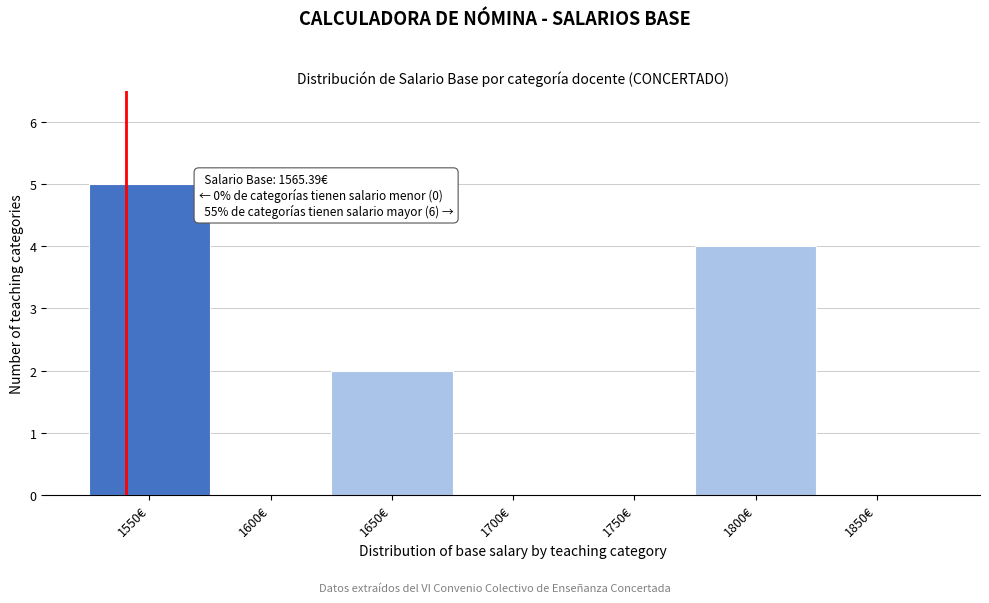

Reading left to right, transcribe all the data shown in this chart.

1550€=5	1600€=0	1650€=2	1700€=0	1750€=0	1800€=4	1850€=0